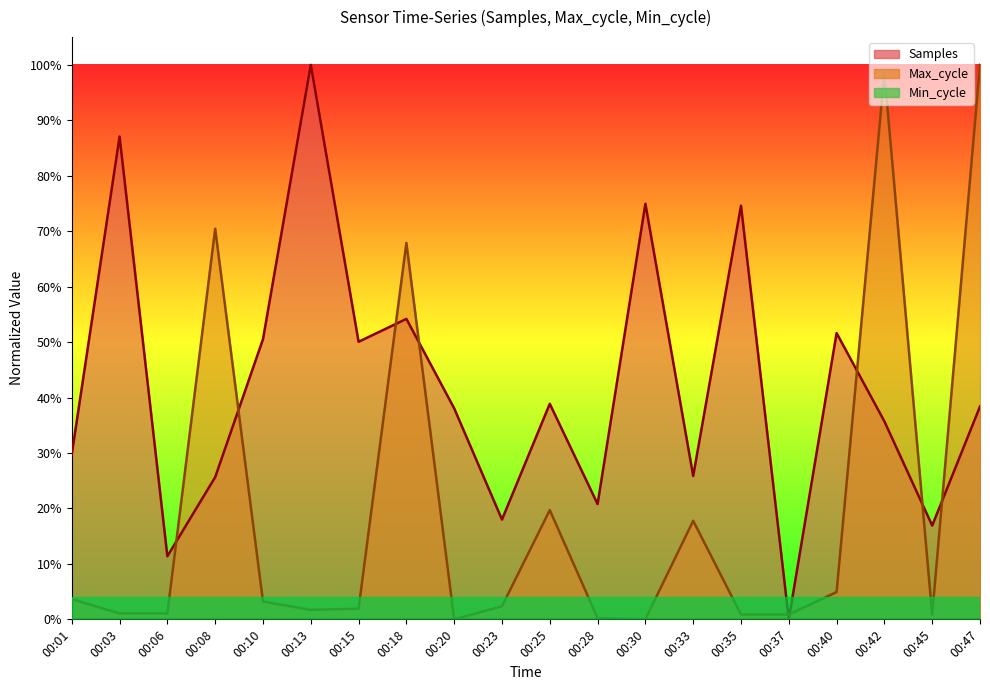

How many lines are shown in the chart?

3